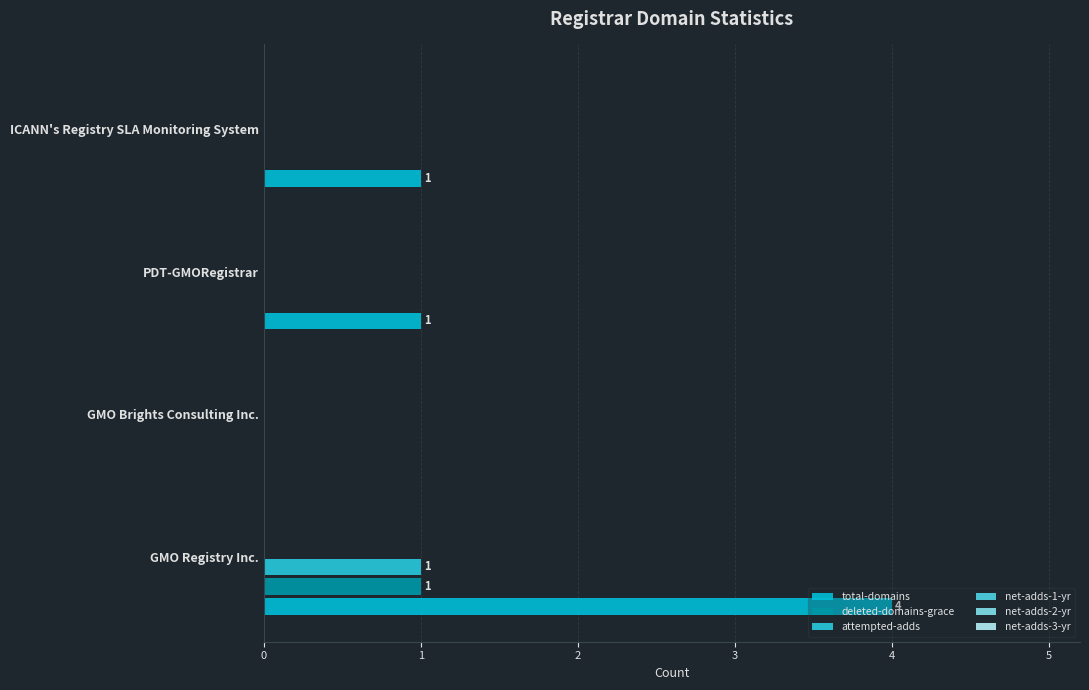

How many data points does each series have?

4